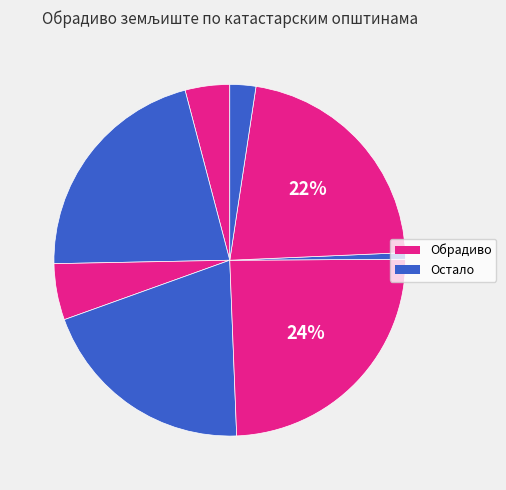

Count the number of slices in the pie.

8